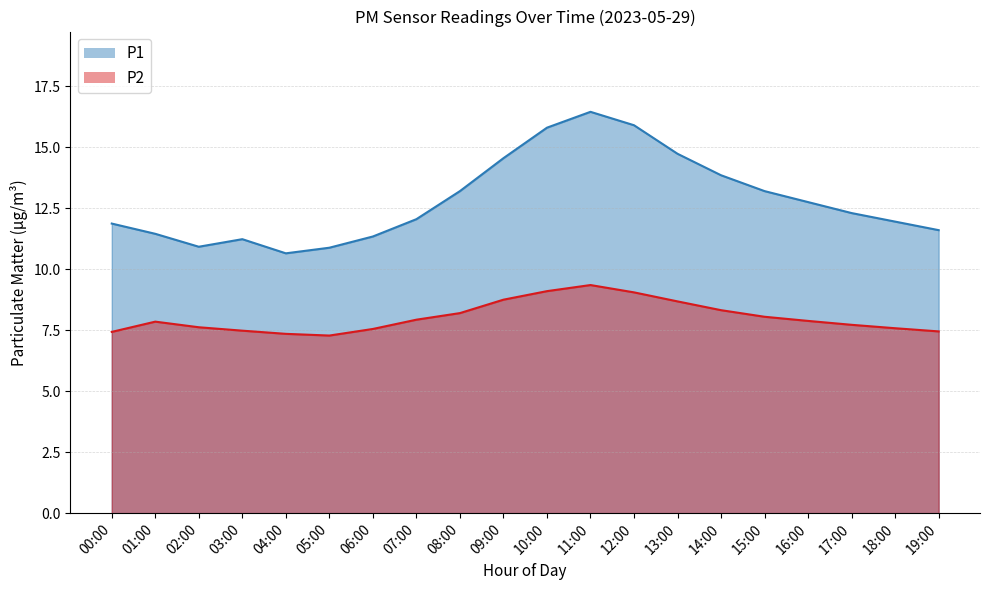

What is the total value across all series at 10:00?

24.9